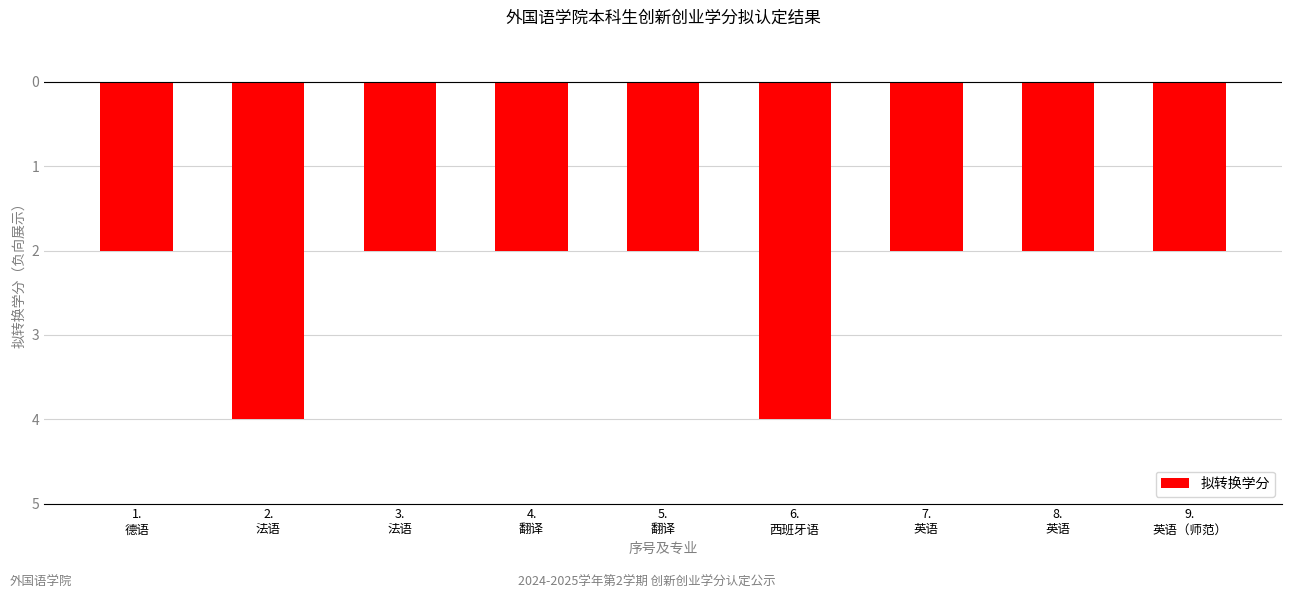

Between 3.
法语 and 8.
英语, which is larger?

3.
法语